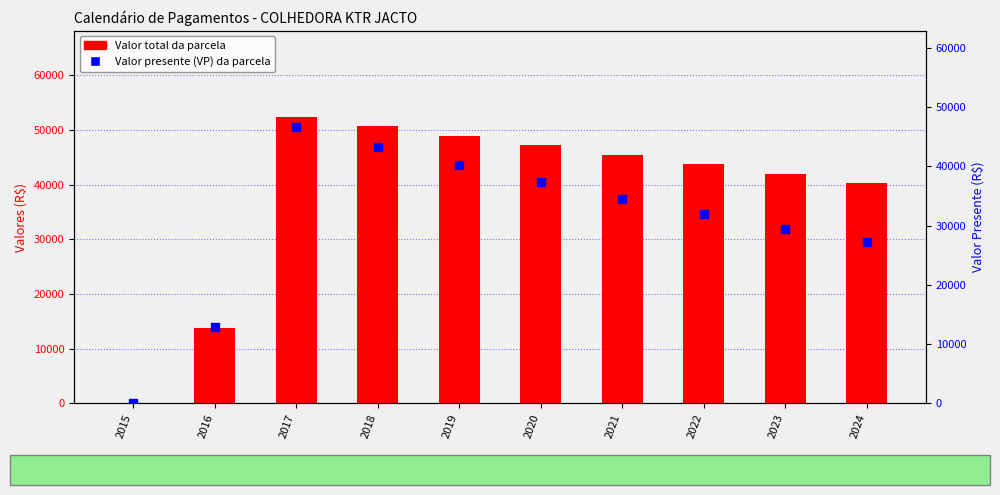

At which category is the sum across all series the highest?

2017